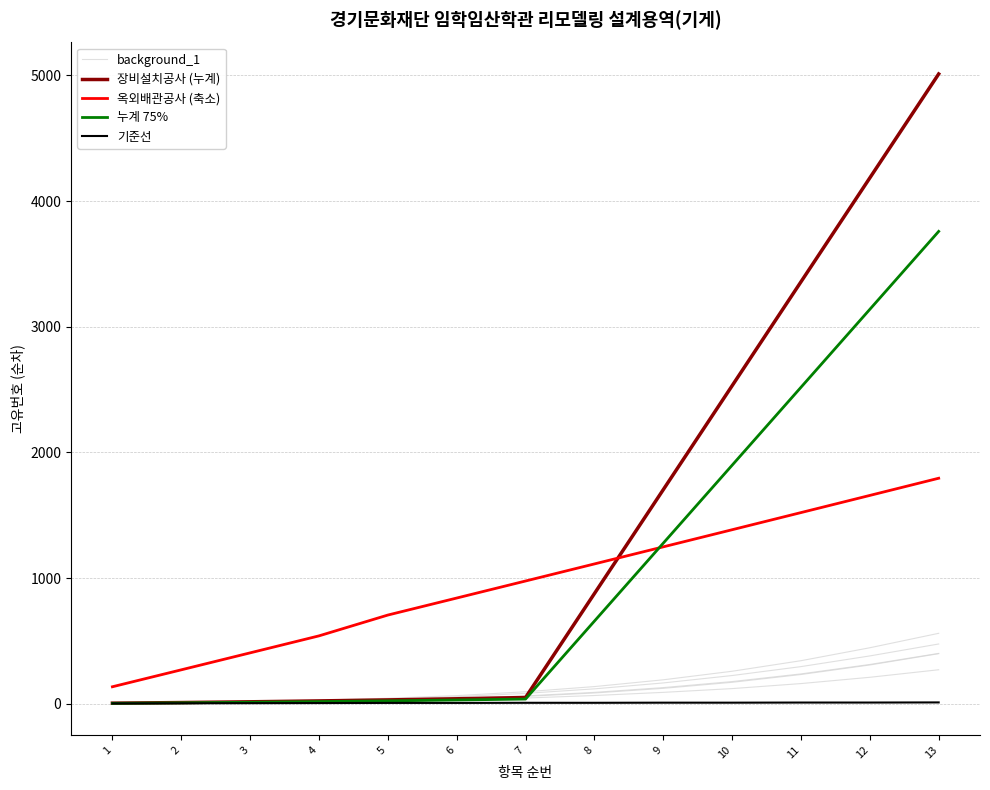

At how many categories does at least one series exceed 1652?

5